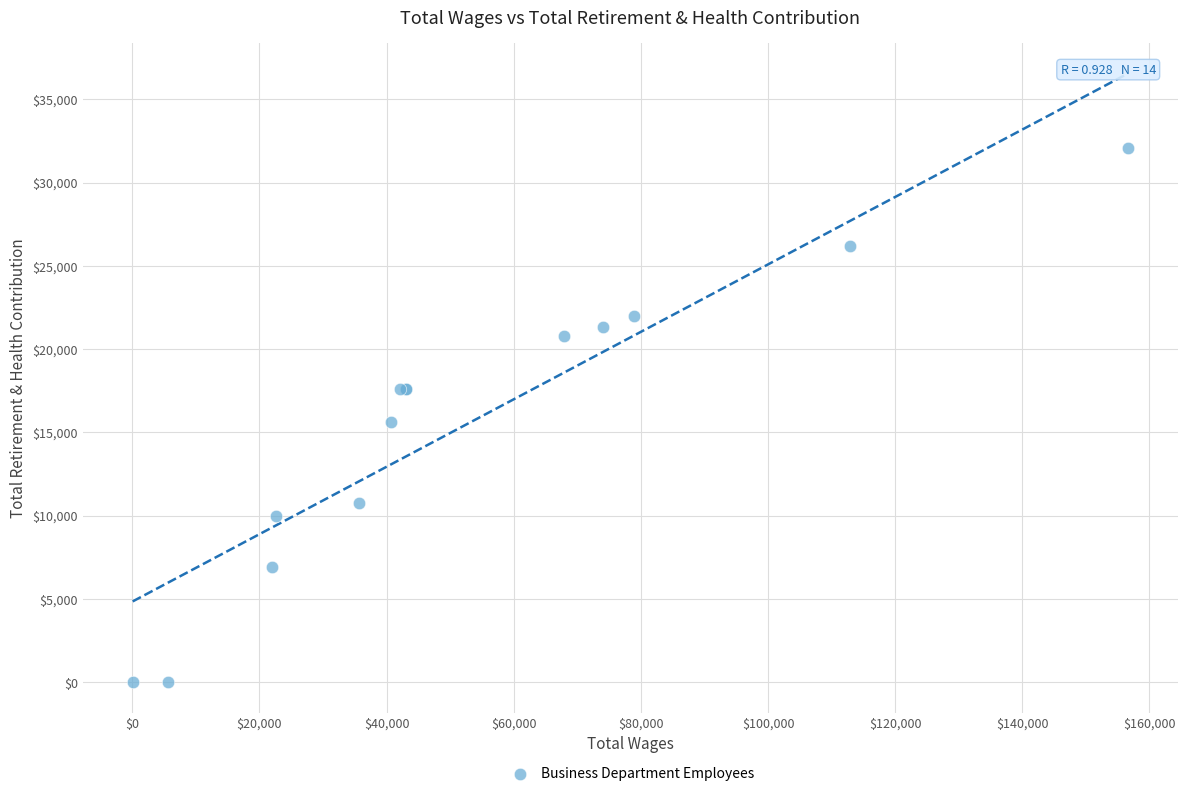

What Y value in the scatter plot is closest to 16039?

15601